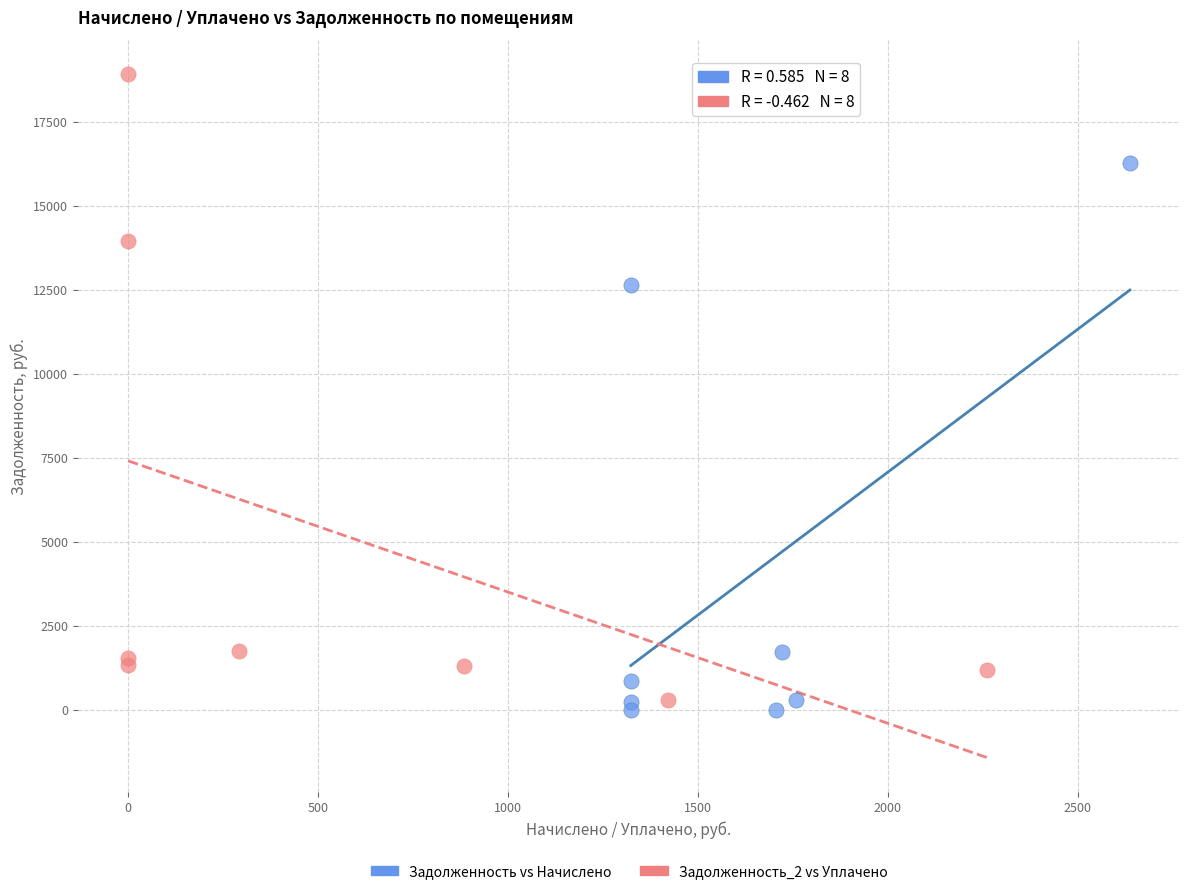

Which series has the largest Y range (max minus min)?

Задолженность_2 vs Уплачено